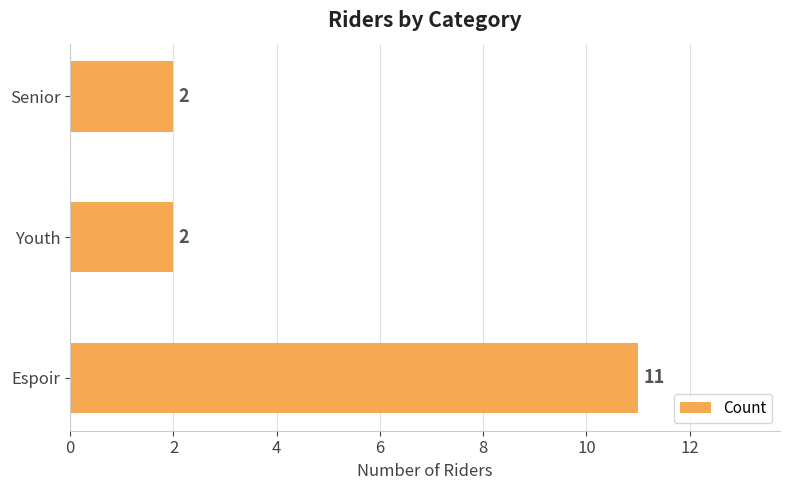

Reading bottom to top, extract all data points from this chart.

11	2	2